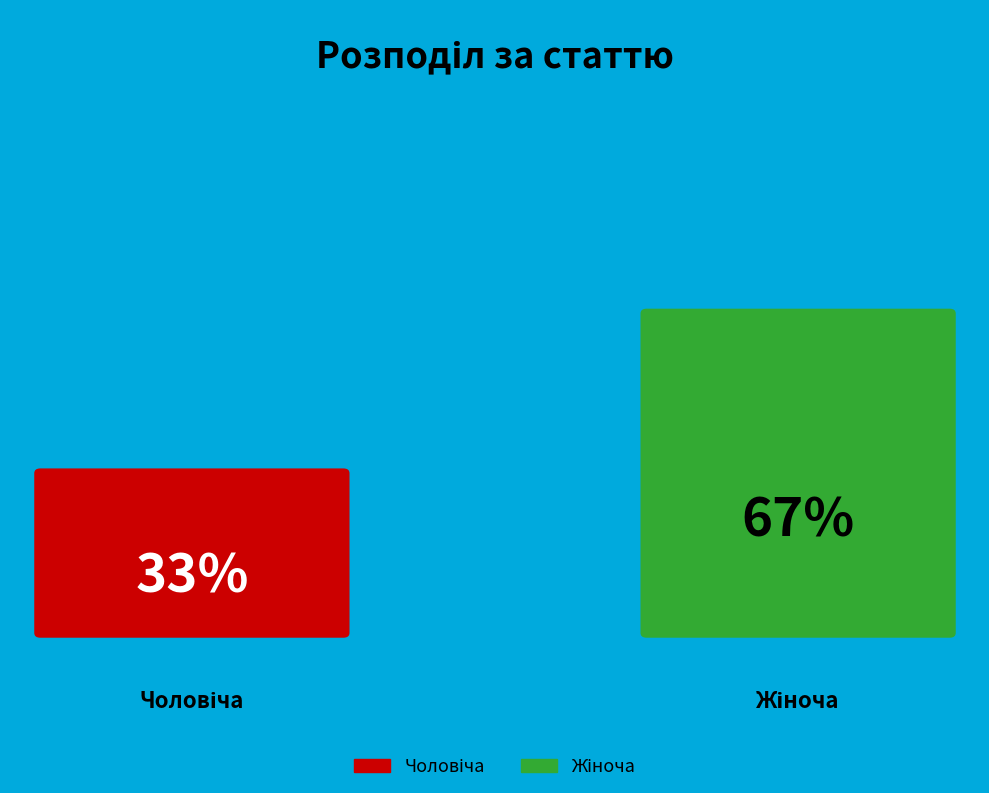

What is the ratio of the value at Жіноча to the value at Чоловіча?

2.0